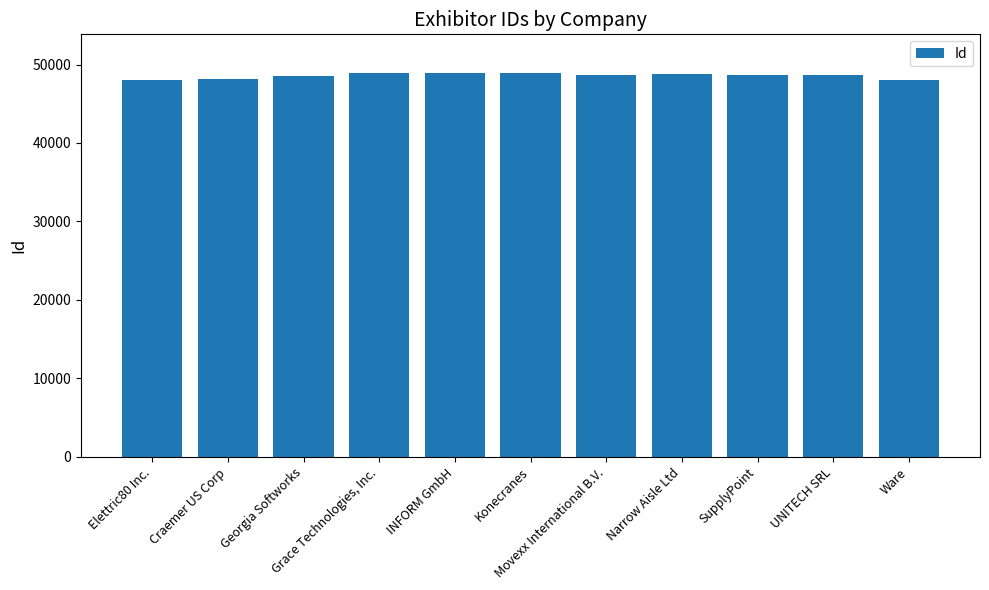

What is the minimum value shown in the chart?

48086